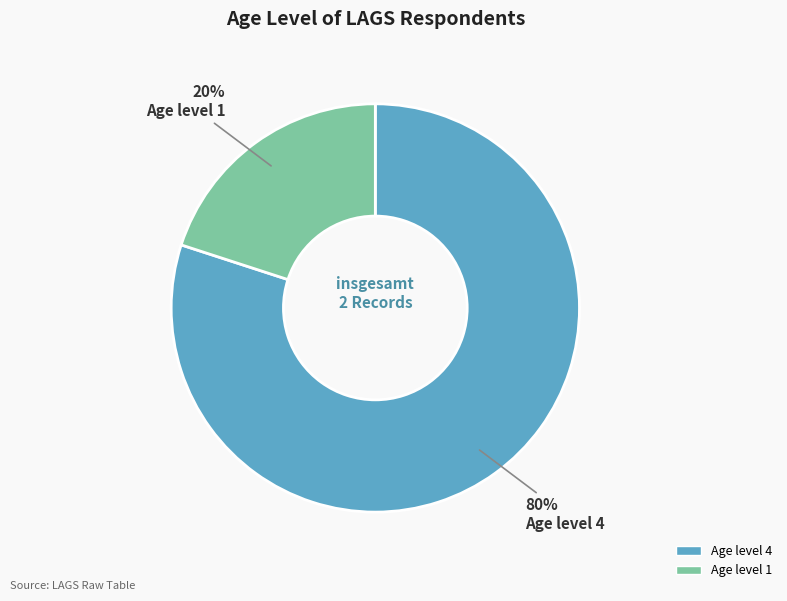

Approximately how many times larger is the value at Age level 4 compared to Age level 1?

4.0